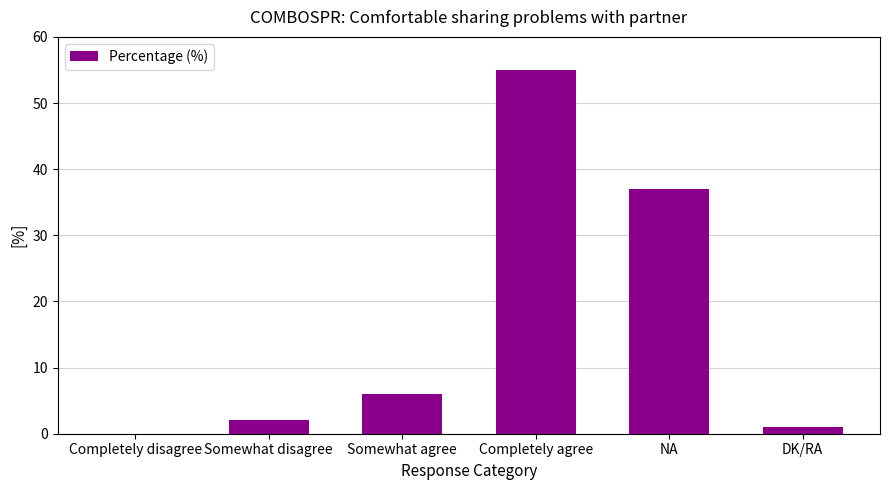

How many values are above zero?

5